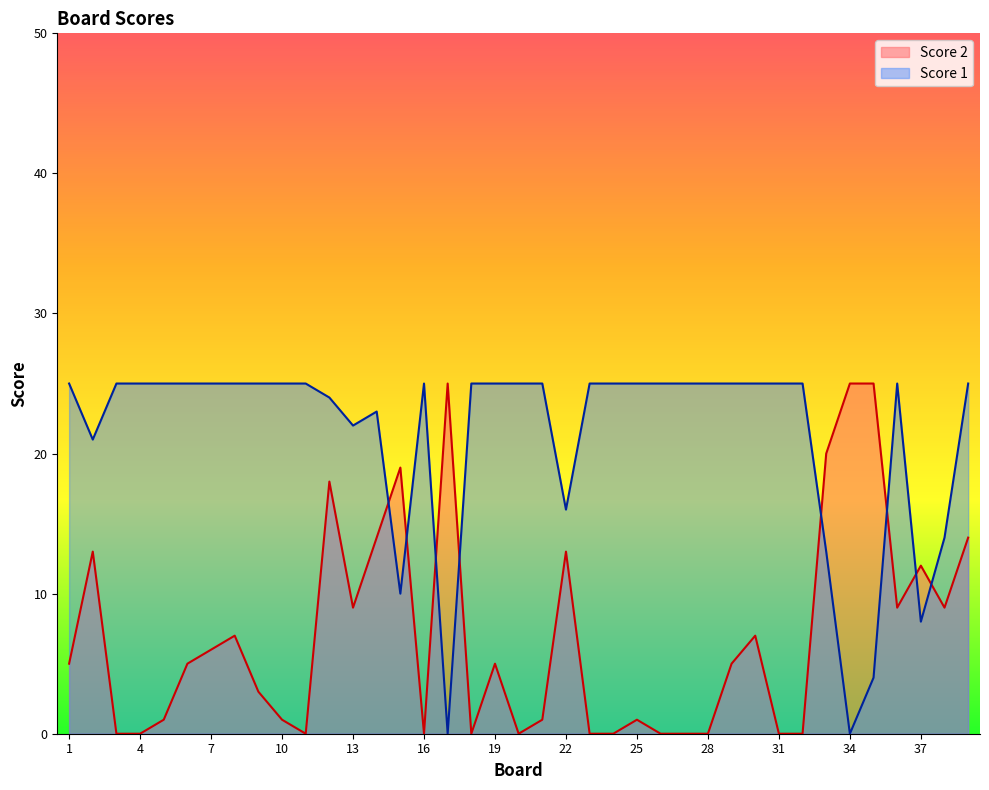

The Score 1 series shows 12 at 30. True or false?

False